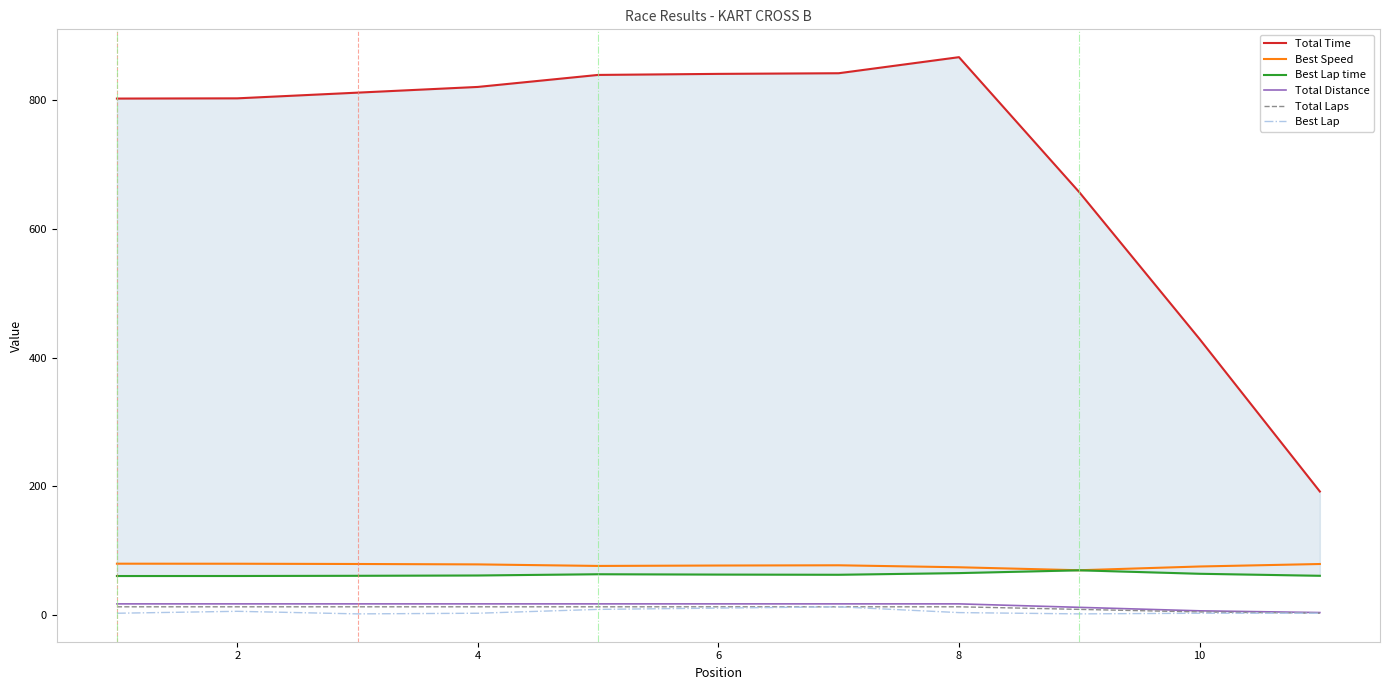

The Total Laps series shows 13.0 at 6. True or false?

True